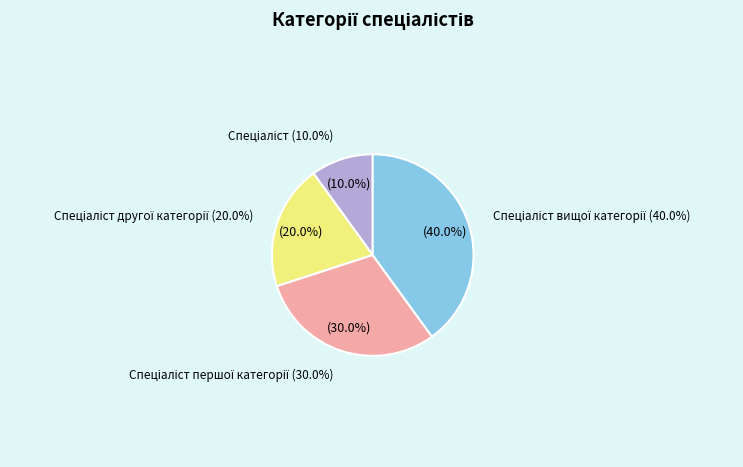

What is the largest slice in the pie chart?

Спеціаліст вищої категорії